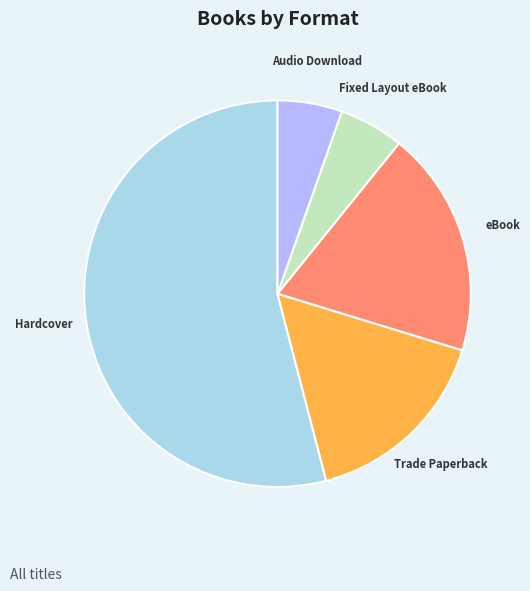

Between Audio Download and Trade Paperback, which is larger?

Trade Paperback